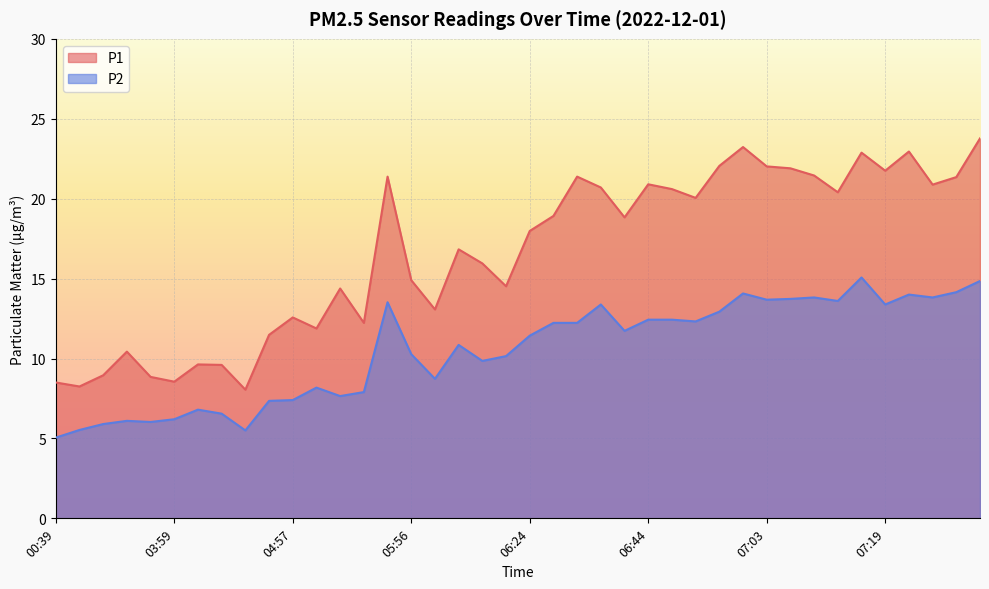

At how many categories does at least one series exceed 20?

18